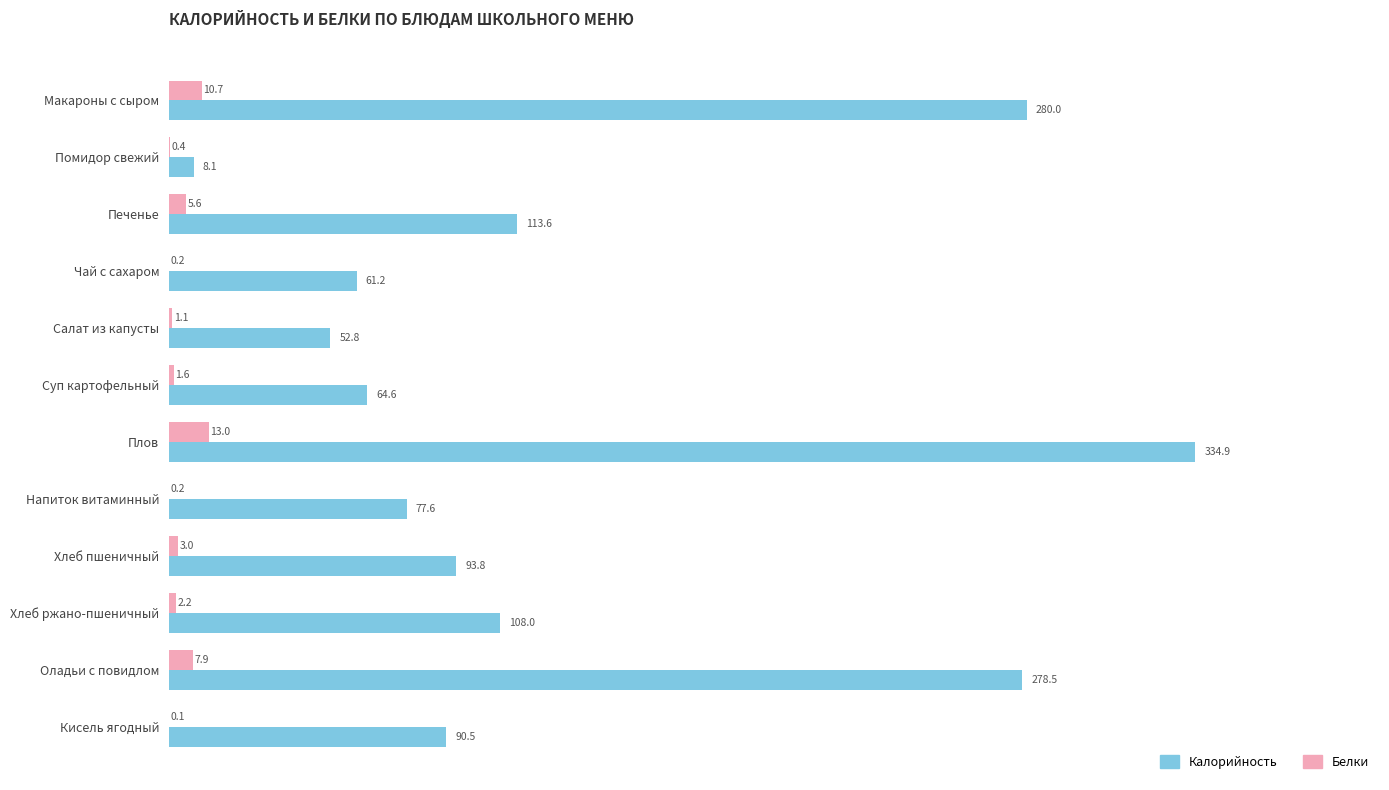

Between Макароны с сыром and Салат из капусты, which series saw the biggest shift?

Калорийность